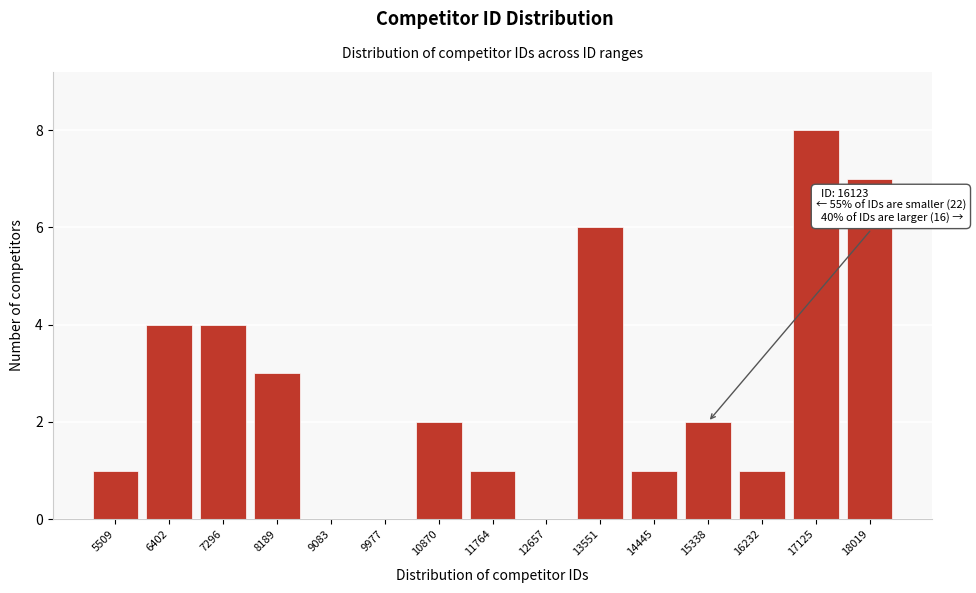

Reading left to right, extract all data points from this chart.

5509=1	6402=4	7296=4	8189=3	9083=0	9977=0	10870=2	11764=1	12657=0	13551=6	14445=1	15338=2	16232=1	17125=8	18019=7